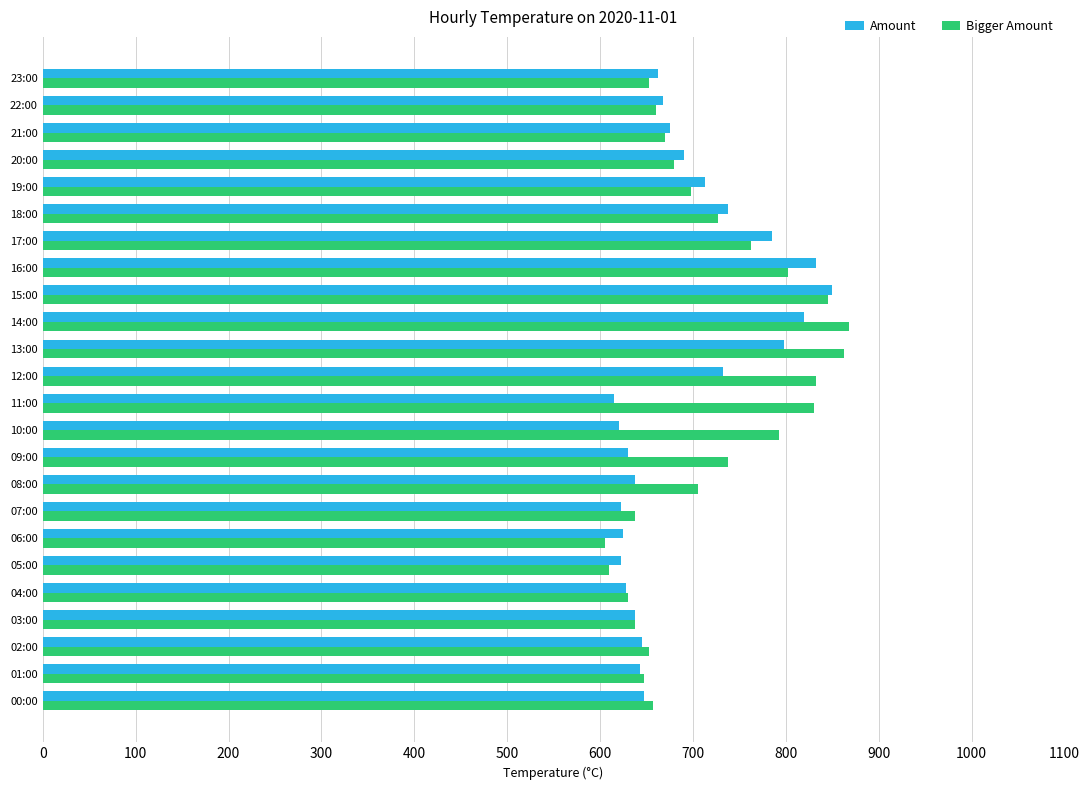

What are all the series names shown in the legend?

Amount, Bigger Amount